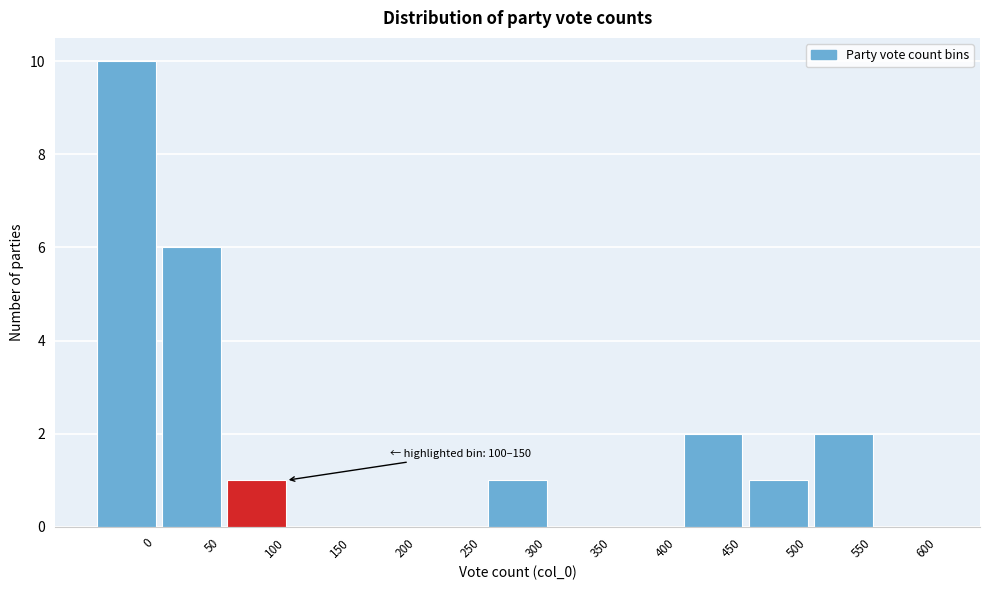

Reading right to left, transcribe all the data shown in this chart.

600=0	550=2	500=1	450=2	400=0	350=0	300=1	250=0	200=0	150=0	100=1	50=6	0=10